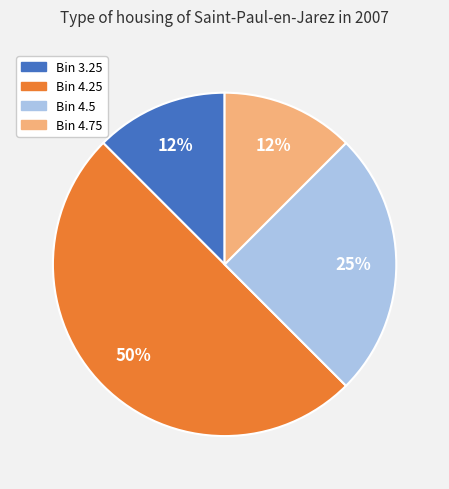

To the nearest percent, what is the average slice percentage?

25%